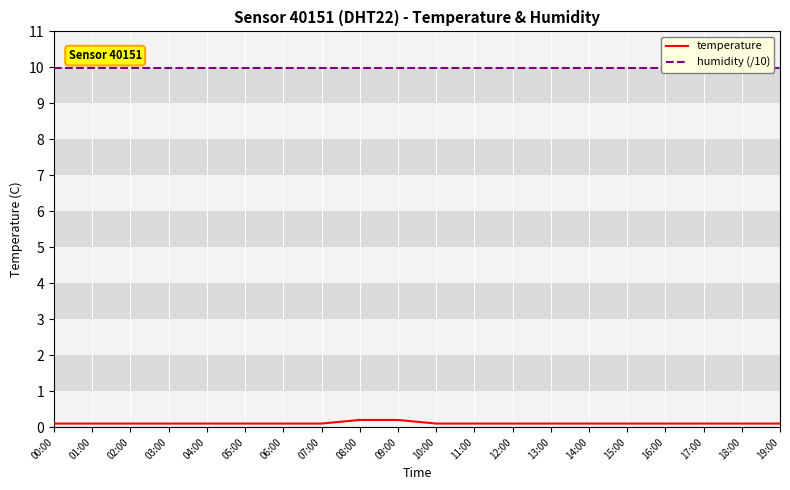

What is the minimum value for temperature?

0.1